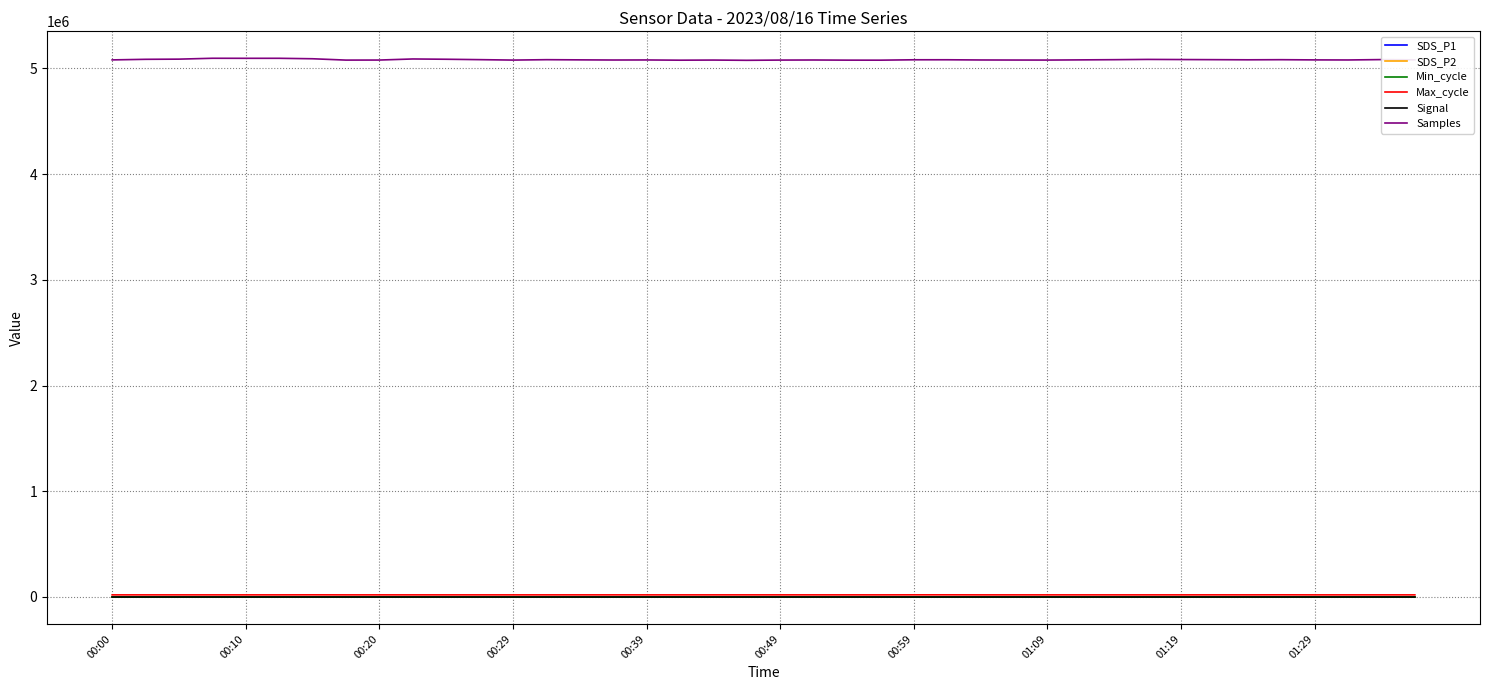

What is the greatest value displayed?

5095118.0